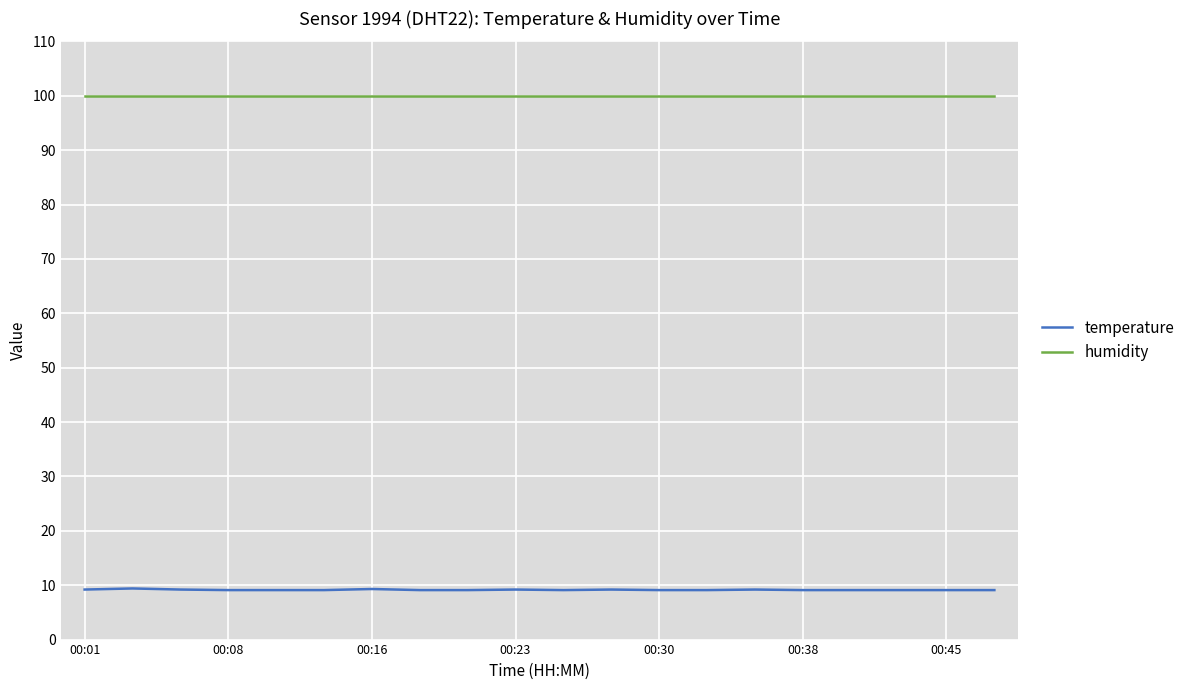

List the series in order of their overall mean, lowest first.

temperature, humidity